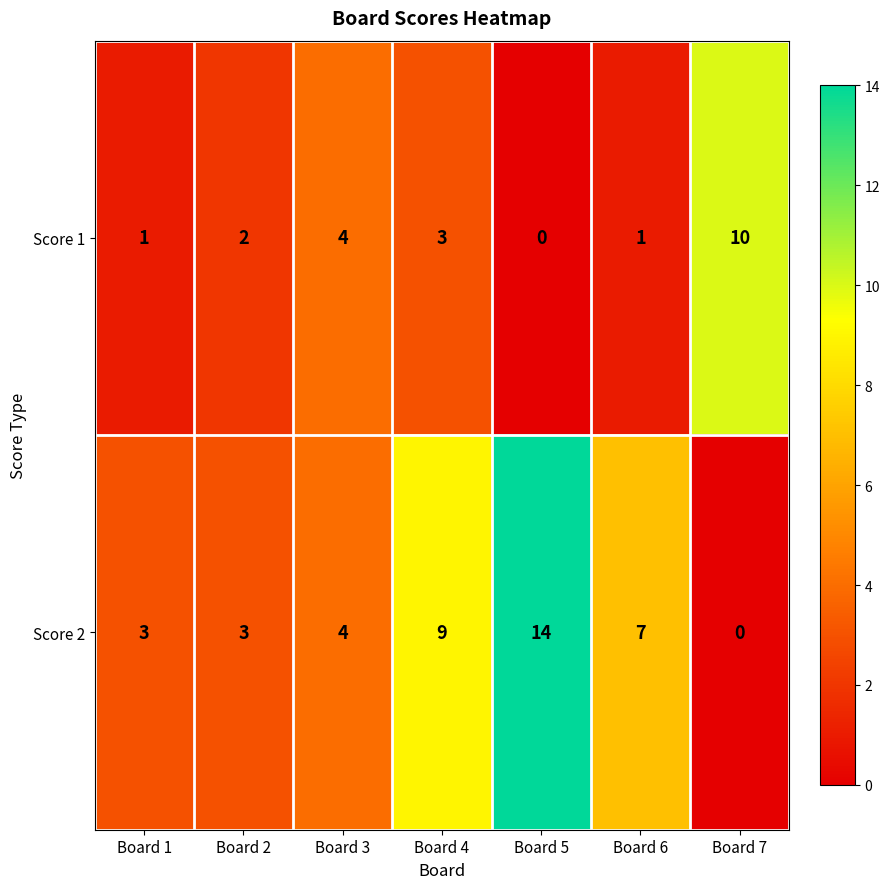

Where is Score 2 nearest to the value 7?

Board 6